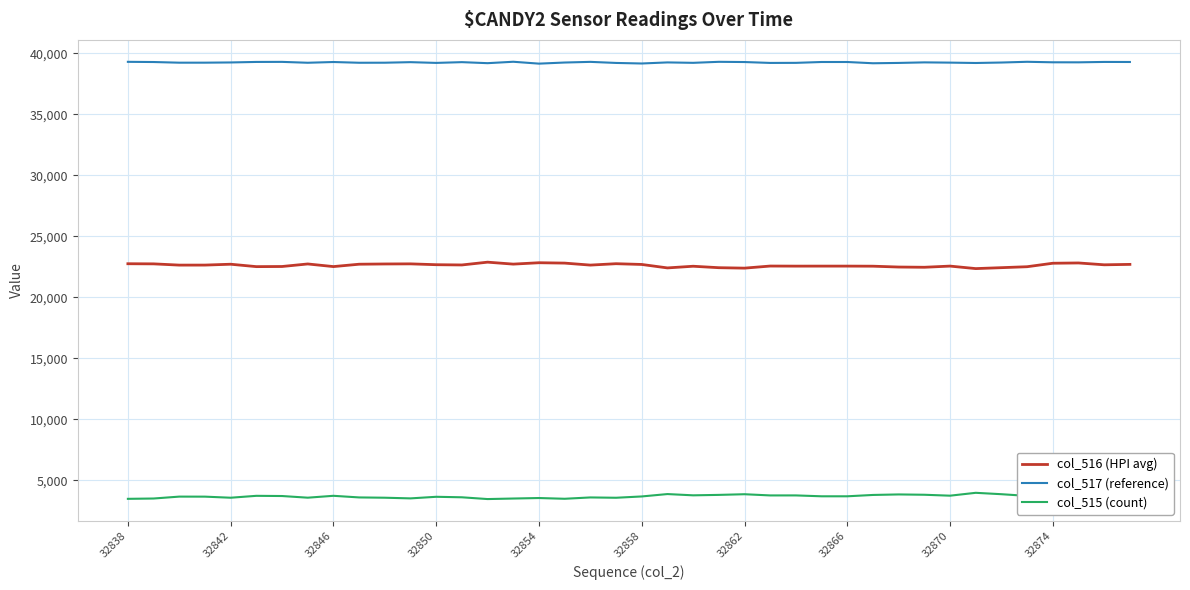

List the series in order of their overall mean, lowest first.

col_515 (count), col_516 (HPI avg), col_517 (reference)